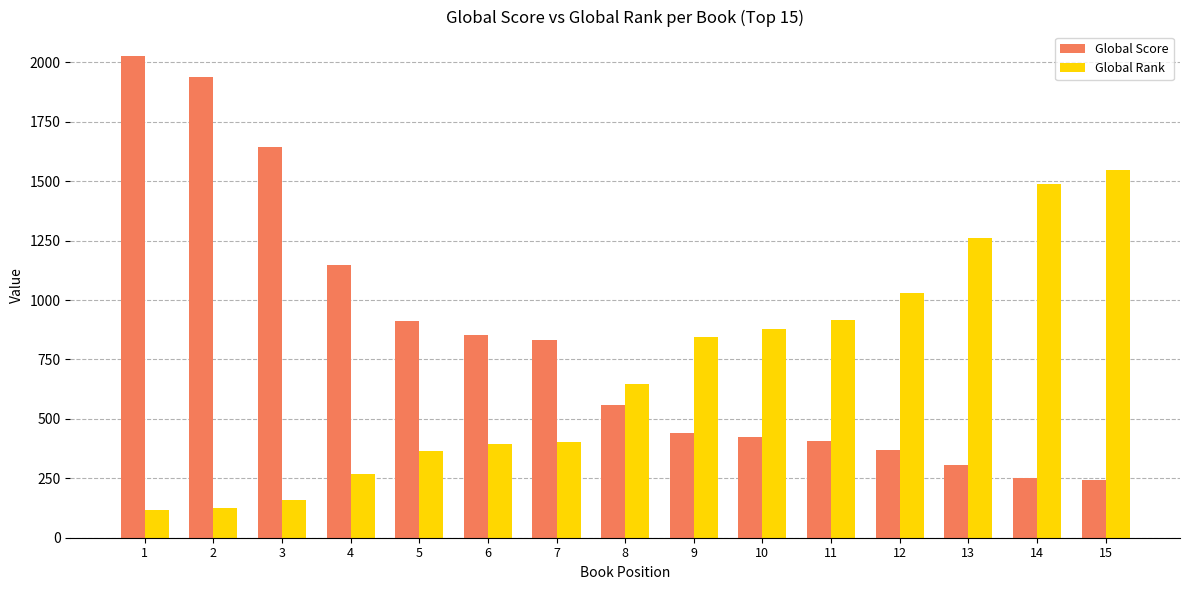

List the series in order of their overall mean, lowest first.

Global Rank, Global Score